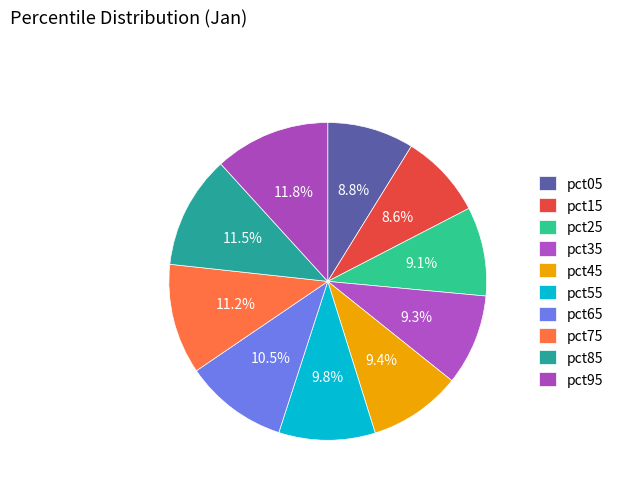

Count the number of slices in the pie.

10